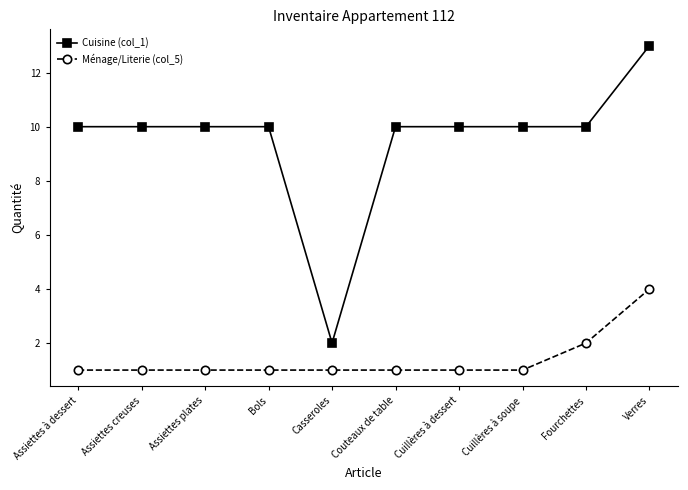

True or false: Cuisine (col_1) and Ménage/Literie (col_5) intersect in this chart.

False